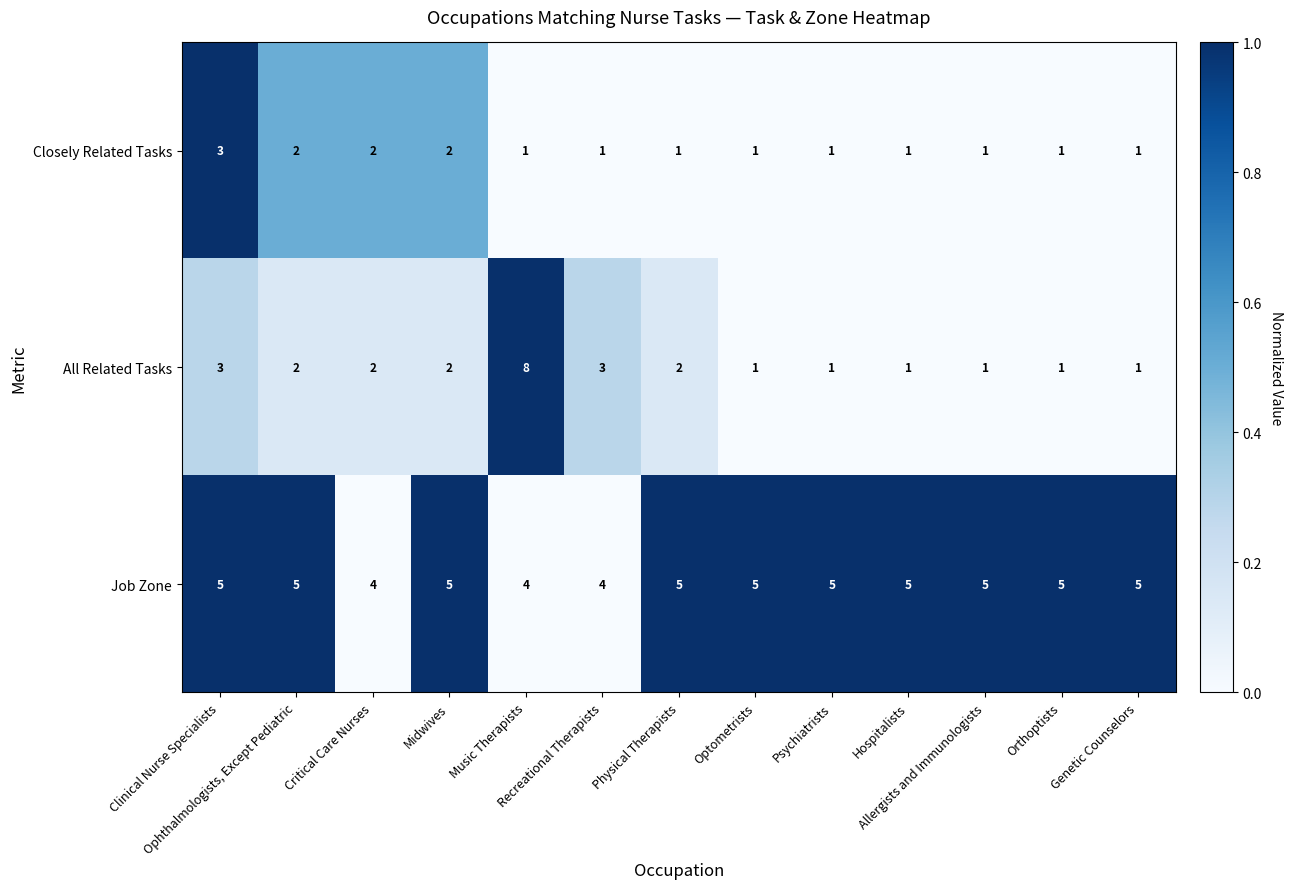

Which series has the widest spread of values?

All Related Tasks